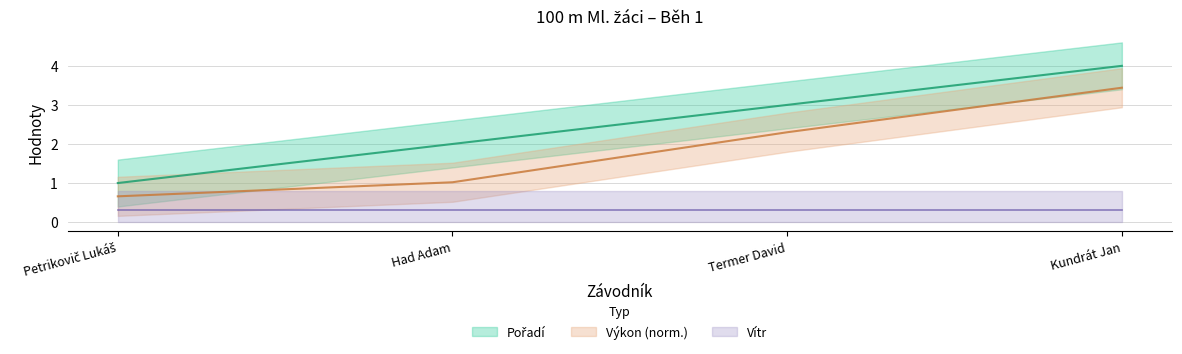

What is the approximate value at Kundrát Jan?

4